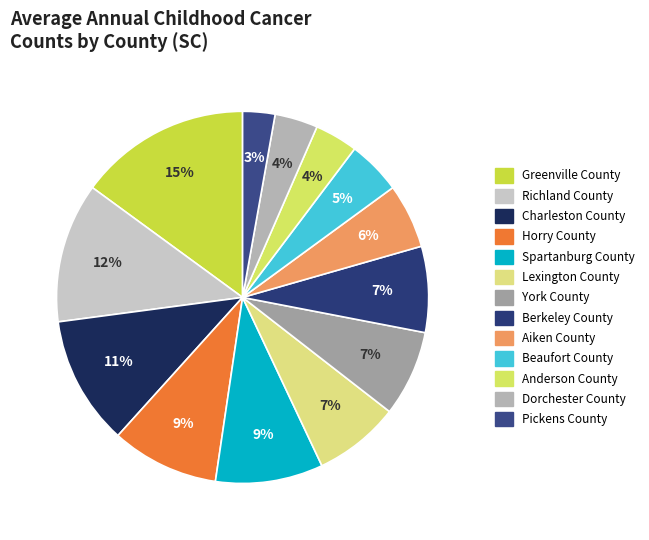

Which slice is the smallest?

Pickens County